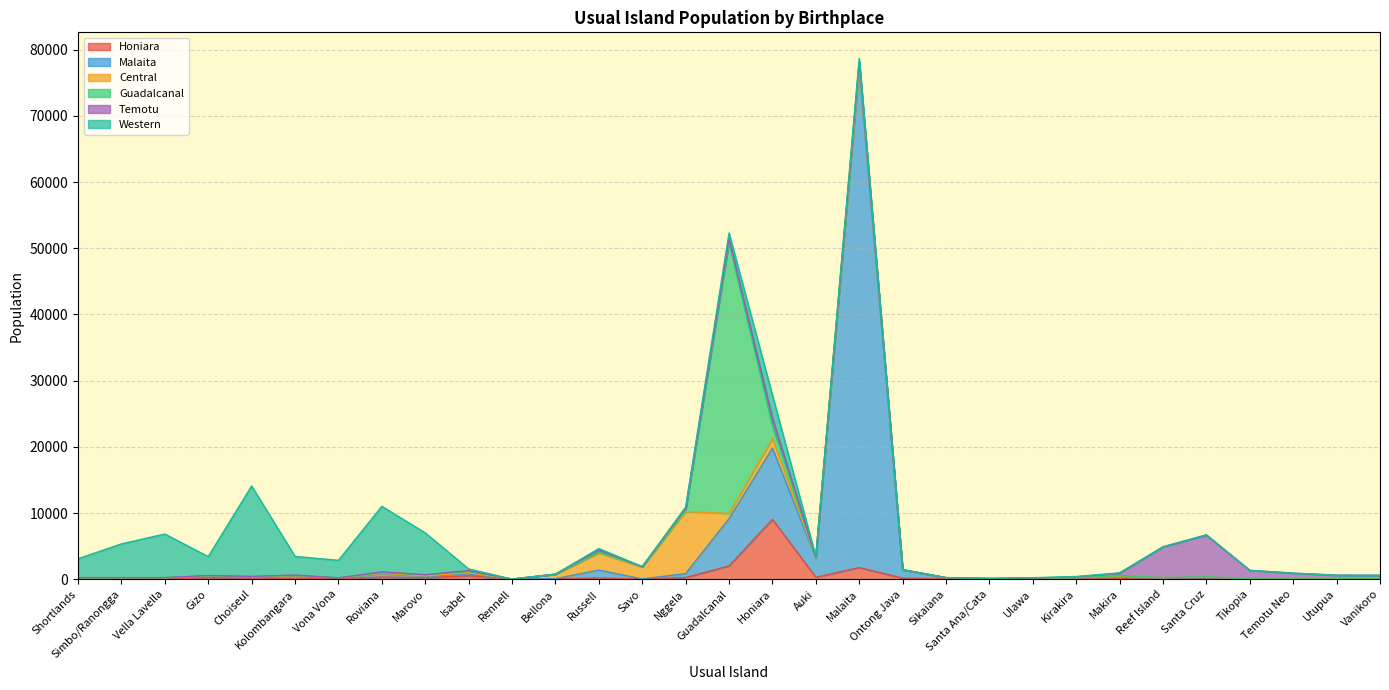

At which label does Malaita first exceed 136?

Gizo